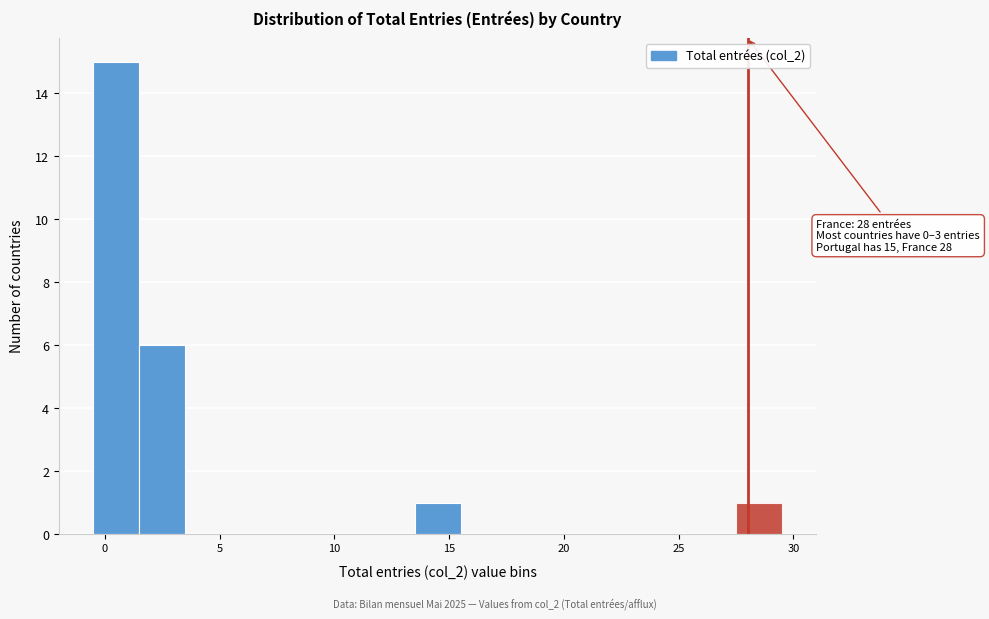

Which range on the x-axis has the tallest bar?

-0.5 to 1.5